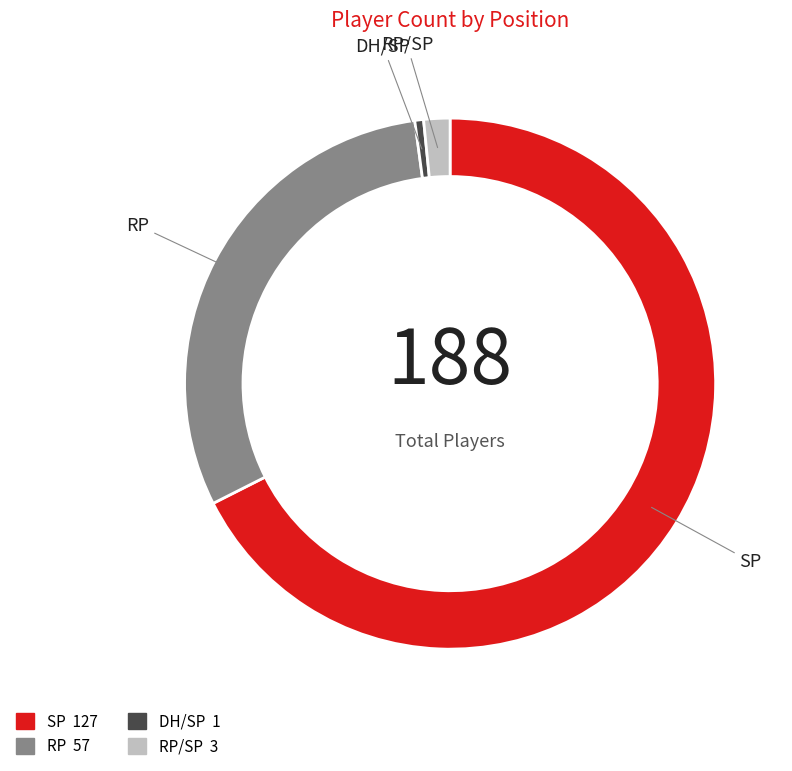

Does any single category account for the majority?

Yes